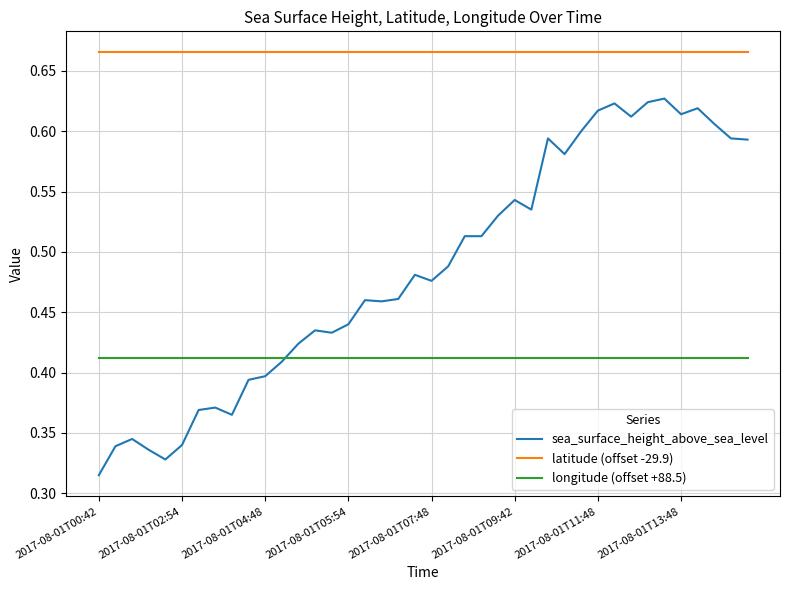

Which series has the largest range (max minus min)?

sea_surface_height_above_sea_level